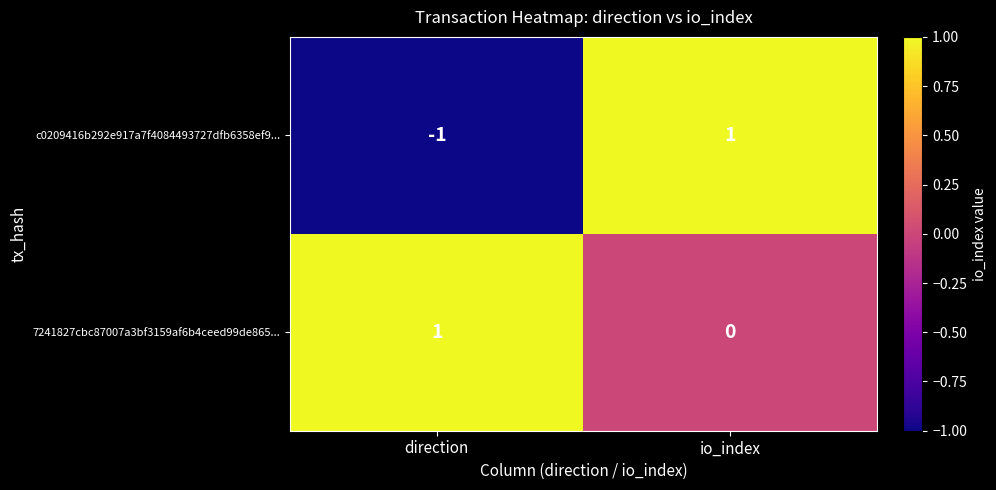

Reading right to left, extract all data points from this chart.

c0209416b292e917a7f4084493727dfb6358ef9...: io_index=1	direction=-1
7241827cbc87007a3bf3159af6b4ceed99de865...: io_index=0	direction=1